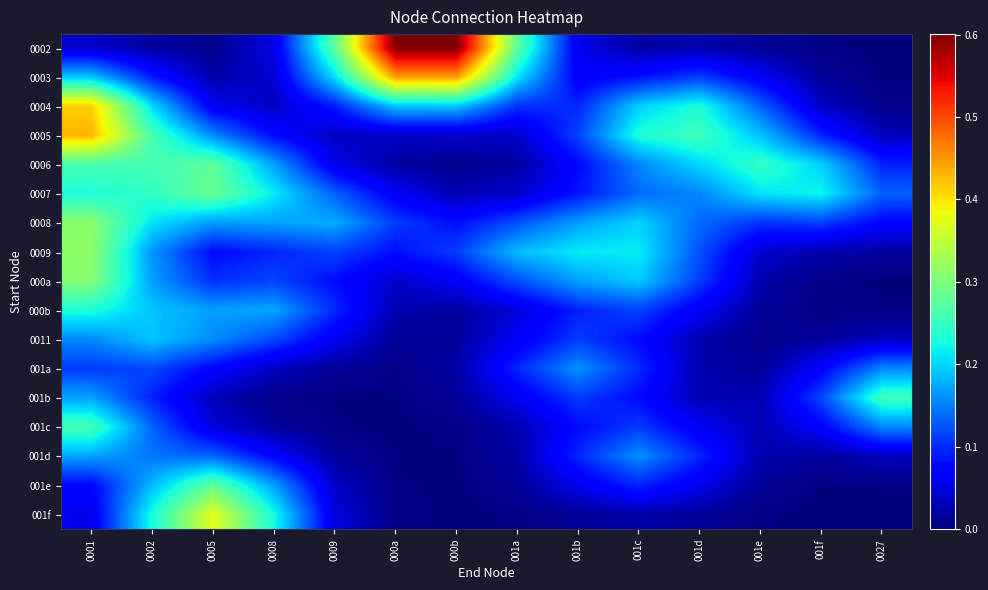

How many data points does each series have?

14